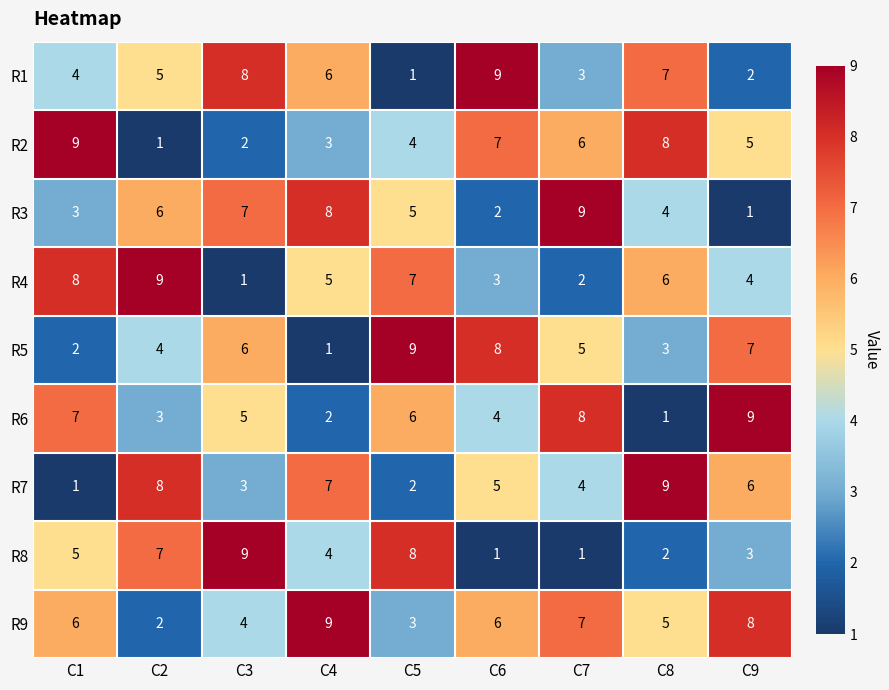

What is the sum of the R8 values at C1 and C5?

13